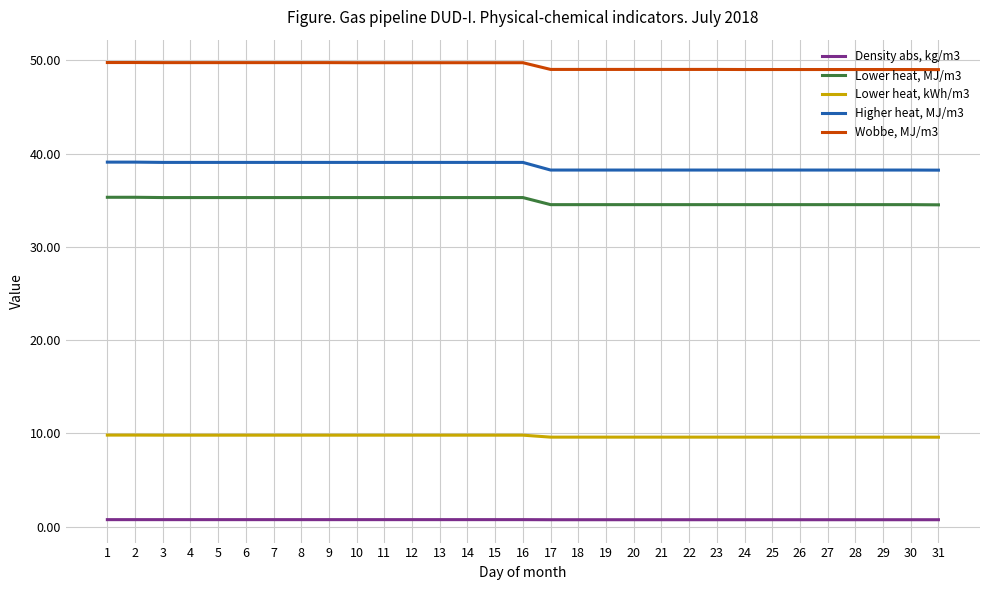

How many values in the Higher heat, MJ/m3 series are below 39?

15